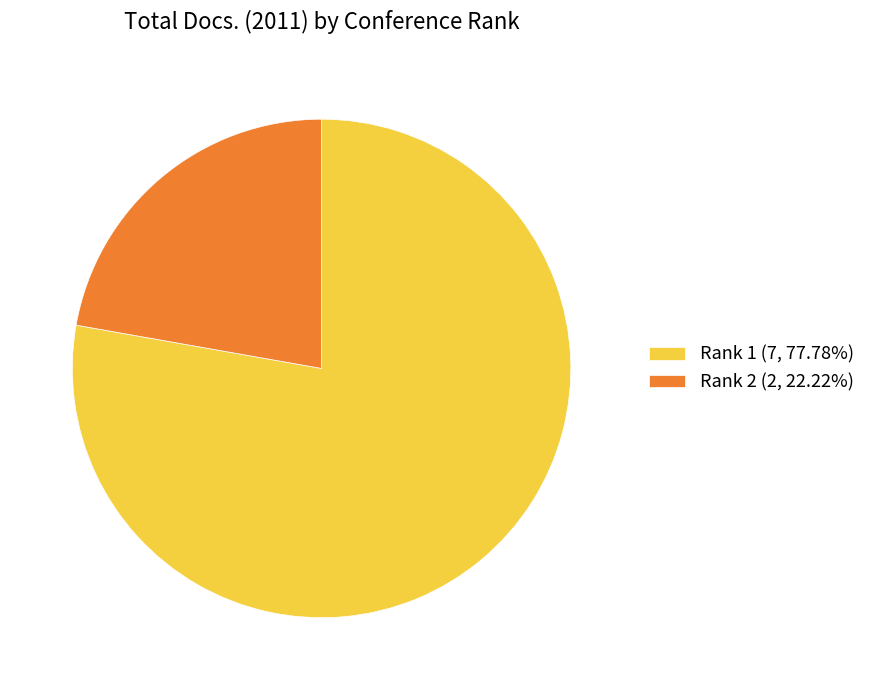

Approximately how many times larger is the value at Rank 1 (7, 77.78%) compared to Rank 2 (2, 22.22%)?

3.5